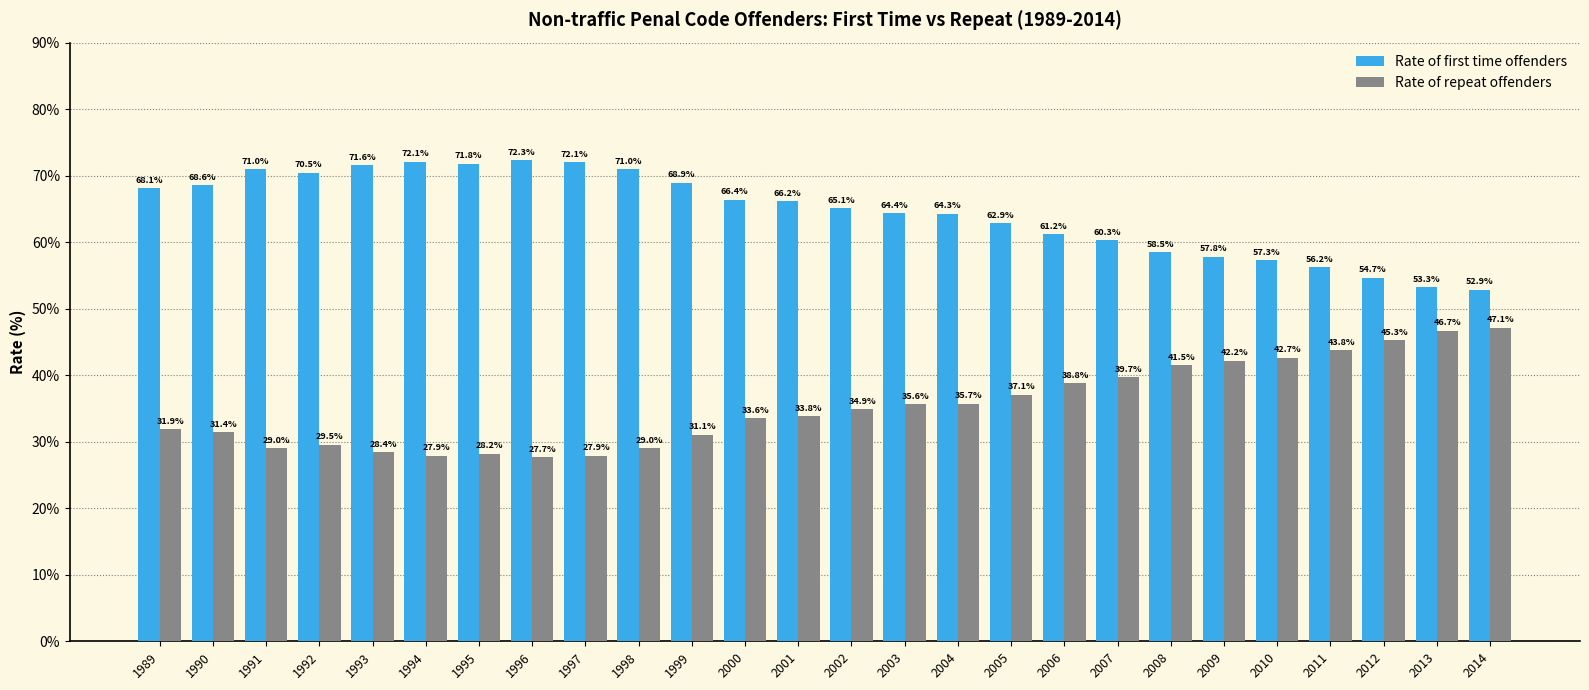

Which series has the largest total across all categories?

Rate of first time offenders